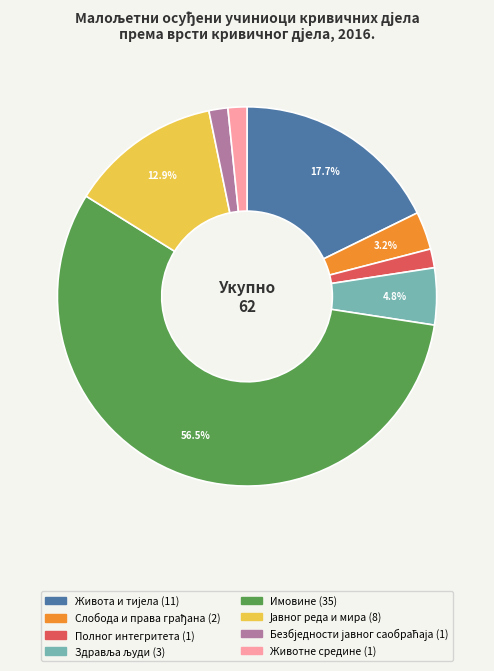

To the nearest percent, what percentage of the pie is Животне средине?

2%